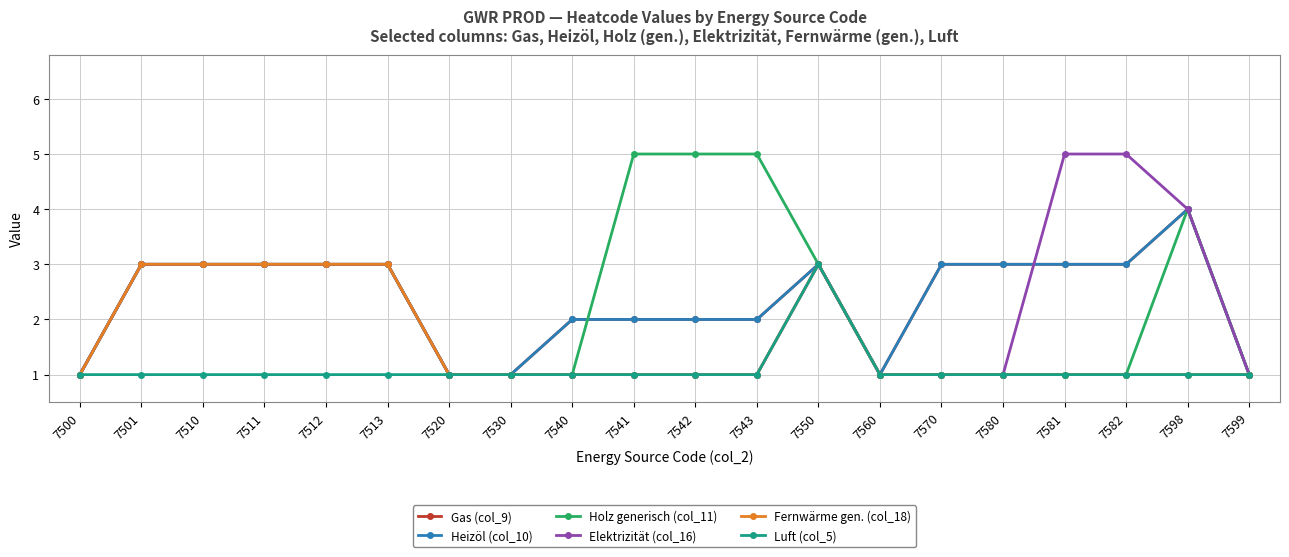

Does the chart have visible grid lines?

Yes